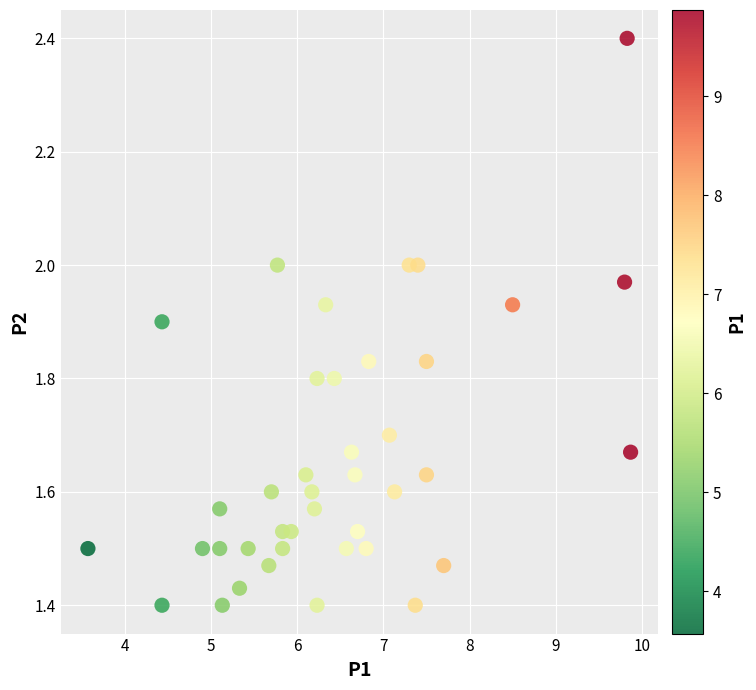

What is the range of X values (max minus min)?

6.3